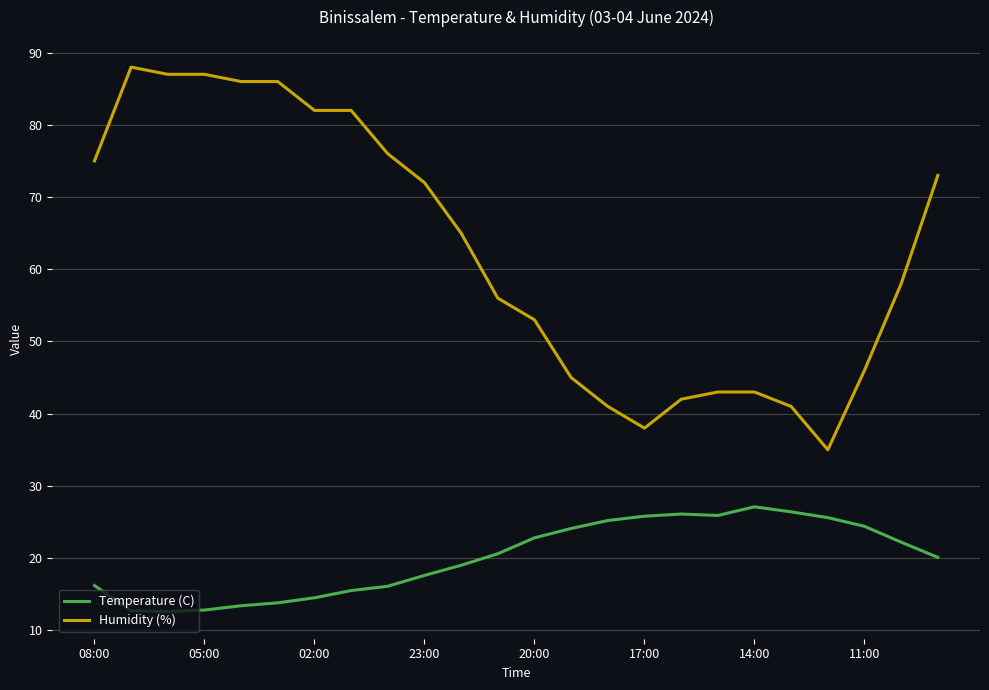

List the series in order of their peak value, lowest first.

Temperature (C), Humidity (%)